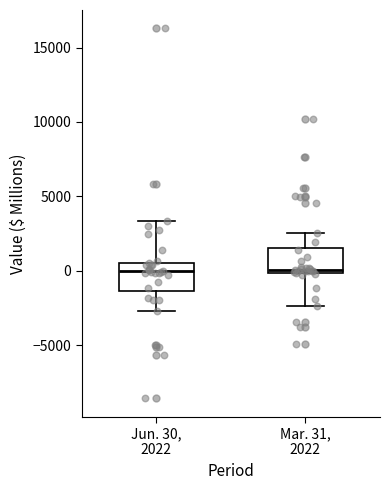

Where is the upper edge of the box for Mar. 31, 2022 on the y-axis? The values are not printed on the chart, so give them approximately, as read against the axis.

1500